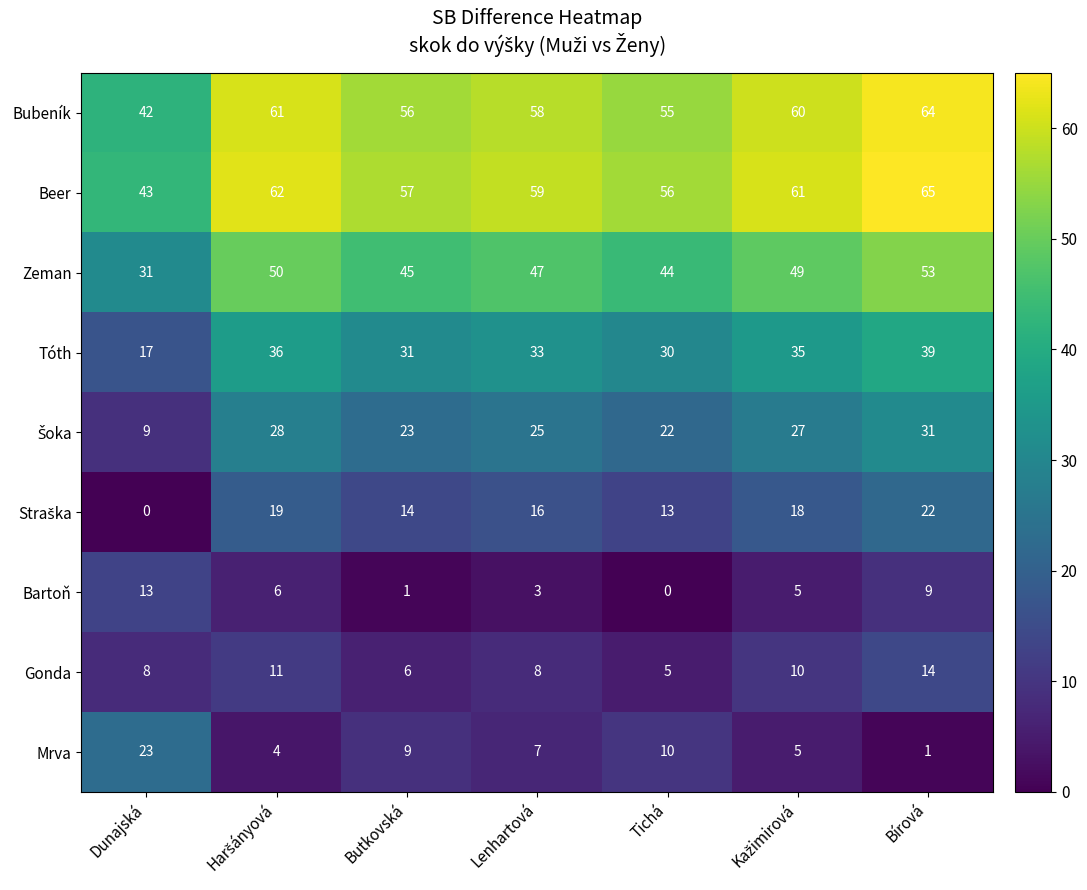

Which series has the largest total across all categories?

Beer